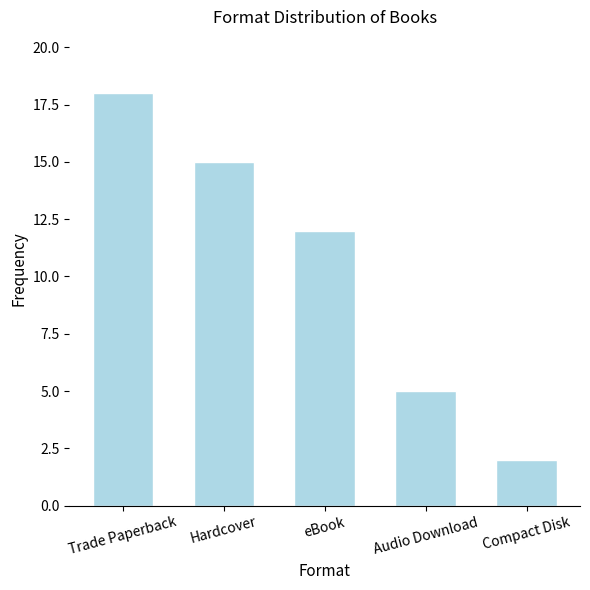

Count the number of data series in this chart.

1